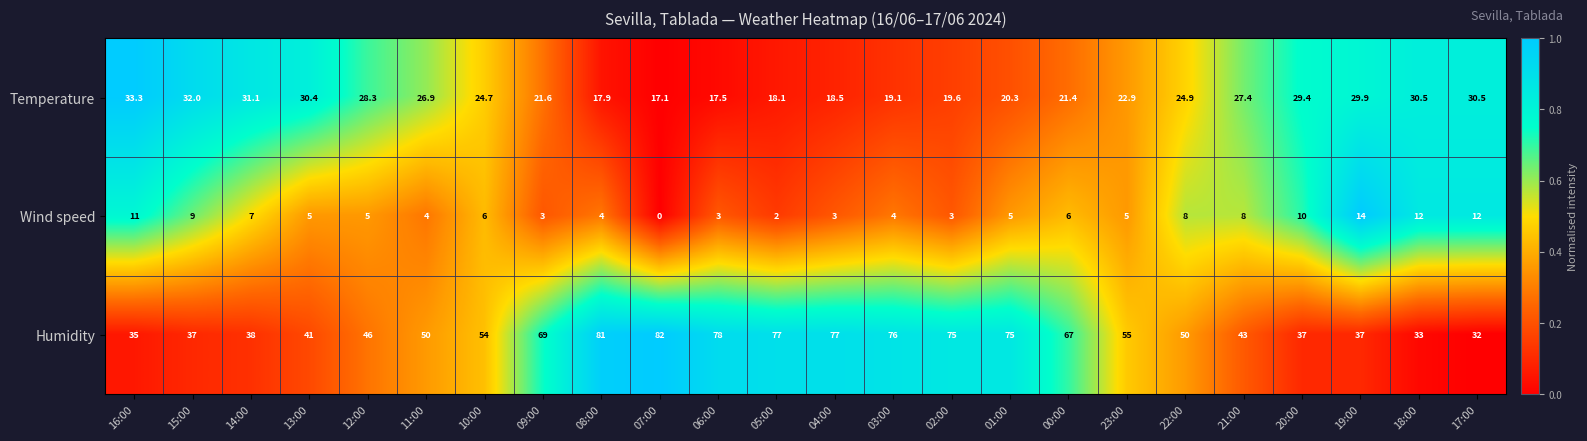

Rank the series by their average value, from highest to lowest.

Humidity, Temperature, Wind speed